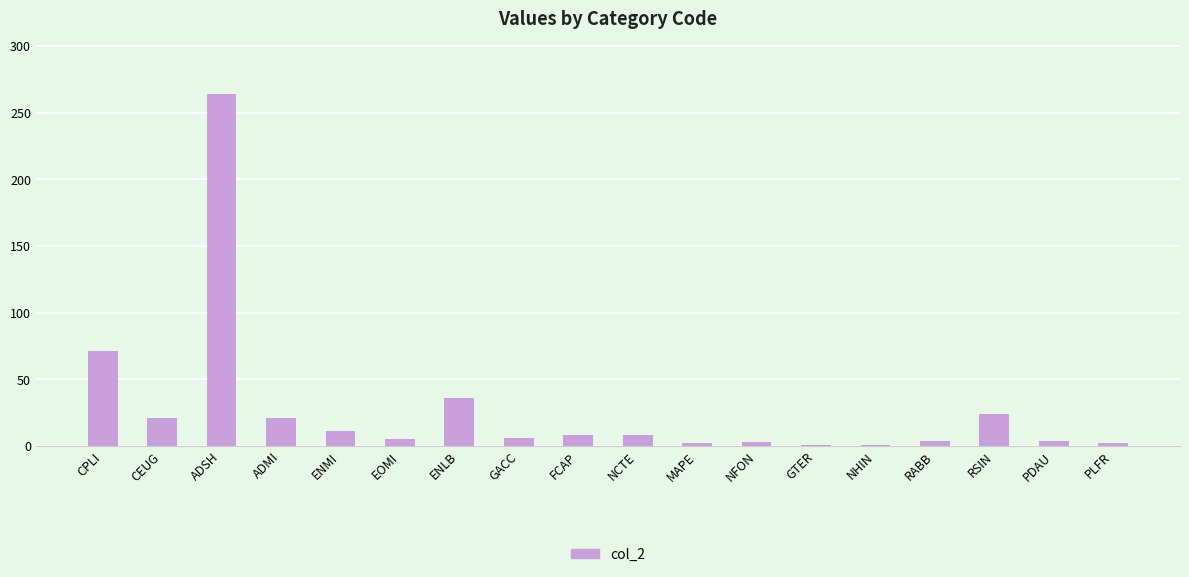

What is the change in value from ENLB to RABB?

-32